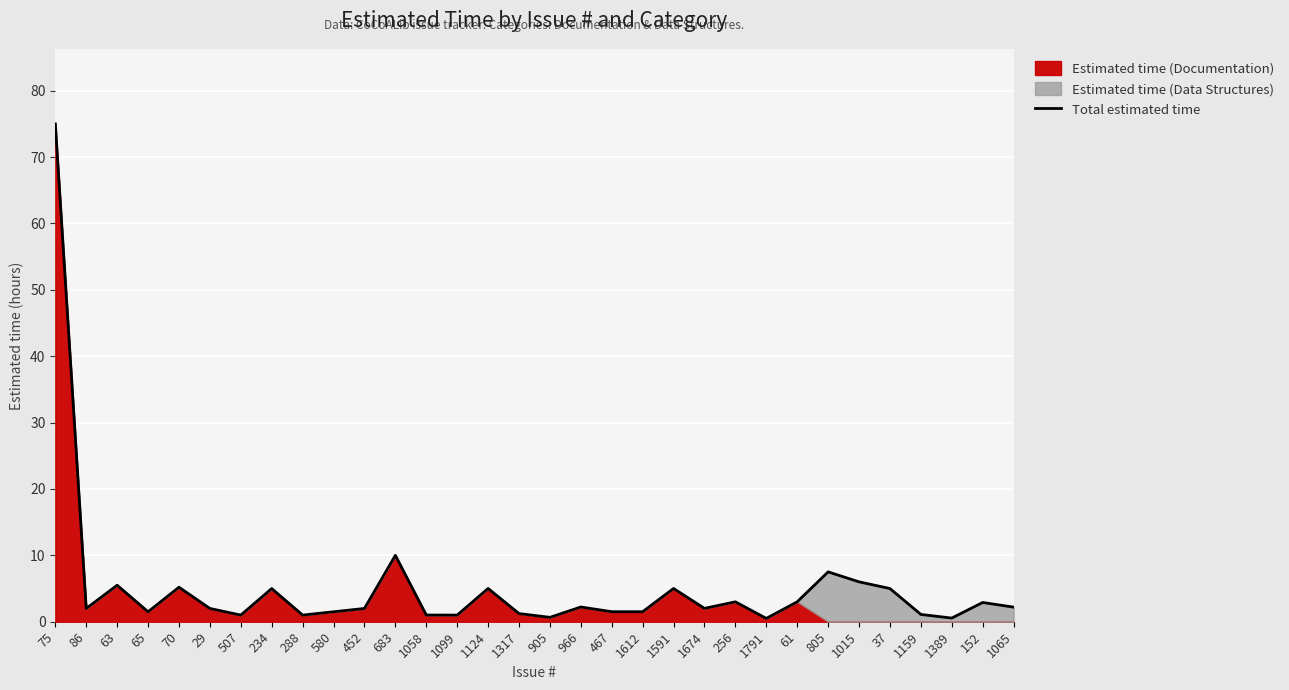

True or false: the data shows 1.1 at 1159.

True